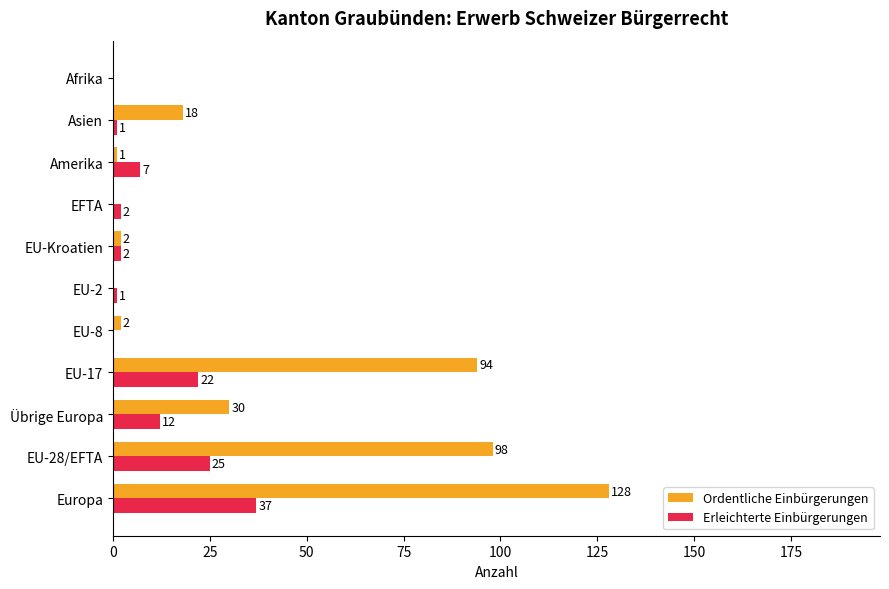

True or false: Ordentliche Einbürgerungen has a value of 0 at EFTA.

True